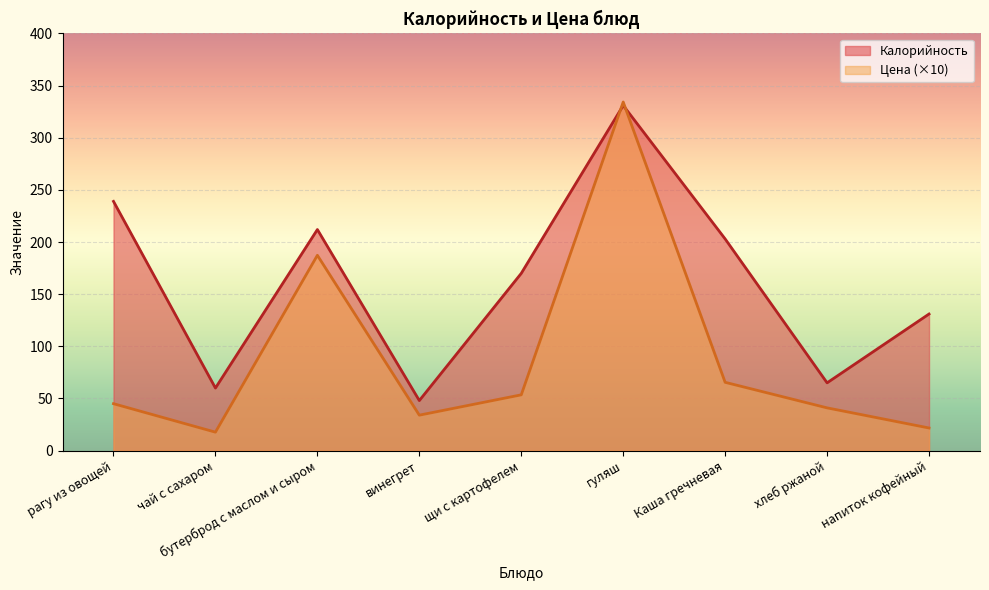

What is the minimum value shown in the chart?

17.7